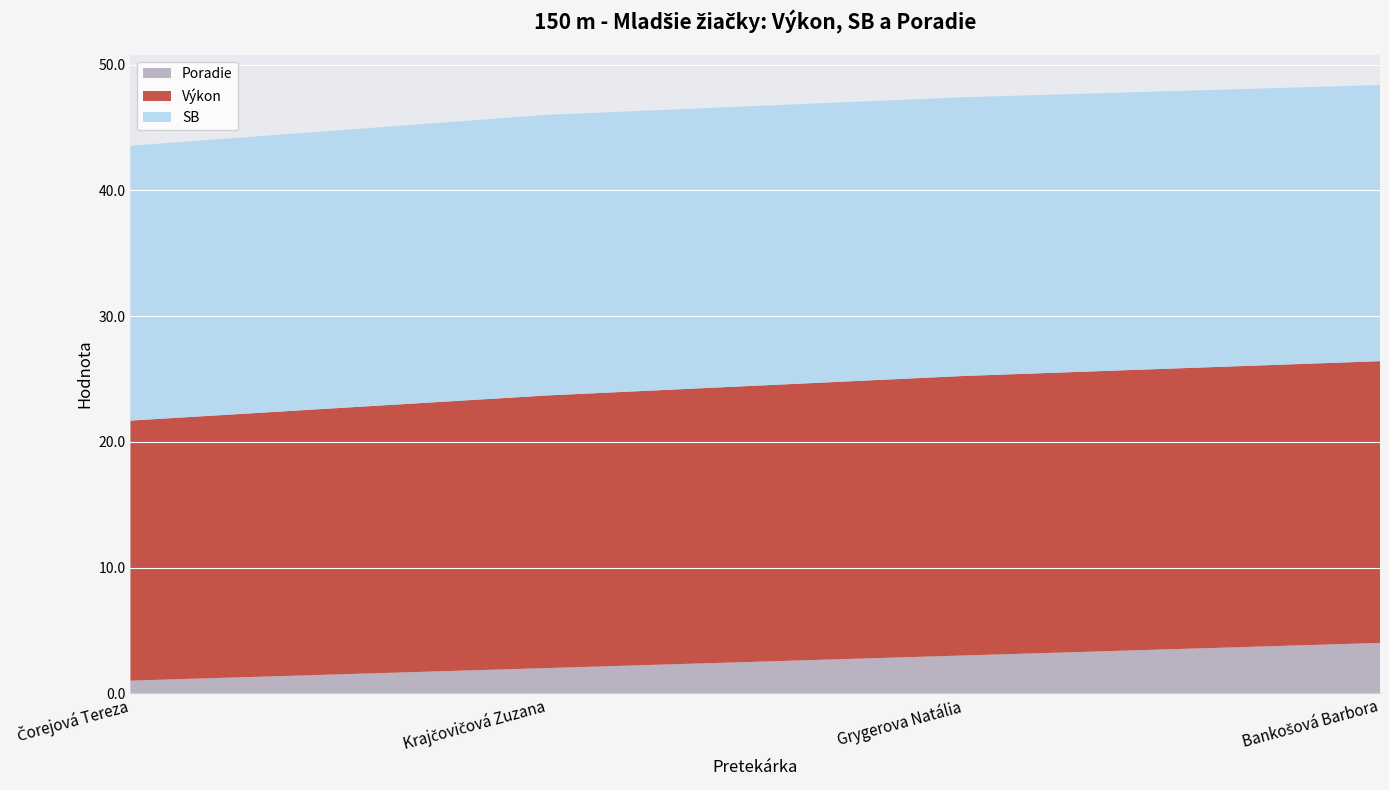

Reading left to right, transcribe all the data shown in this chart.

Poradie: 1.0	2.0	3.0	4.0
Výkon: 20.7	21.7	22.2	22.4
SB: 21.9	22.3	22.2	22.0